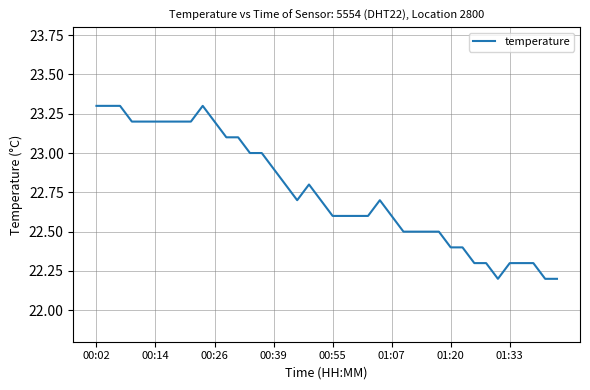

How many distinct data groups are displayed?

1